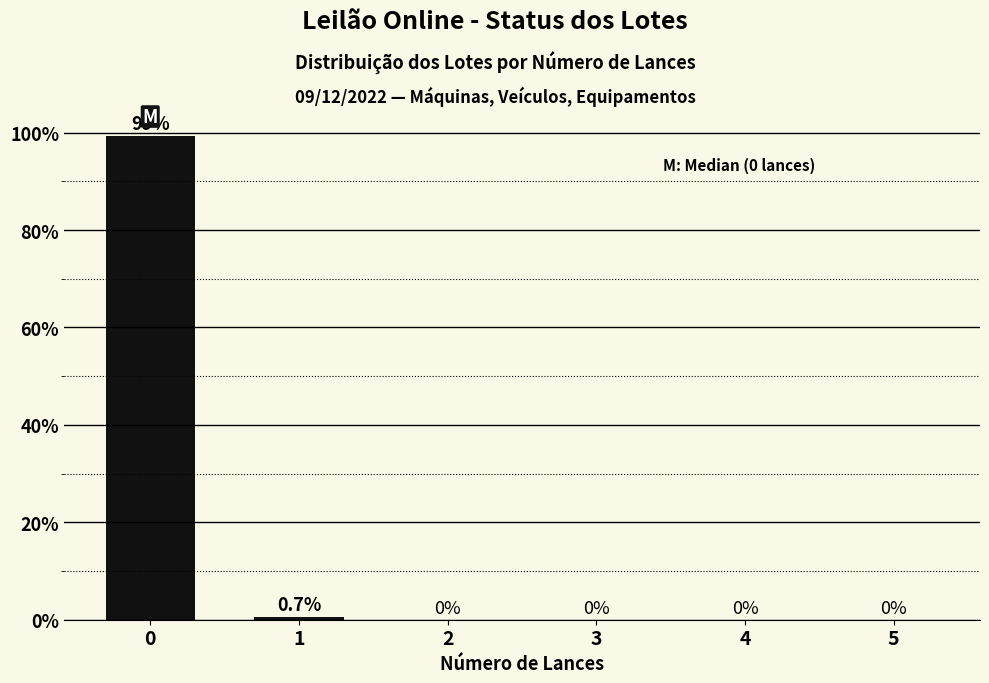

At which label is the value closest to 49?

1